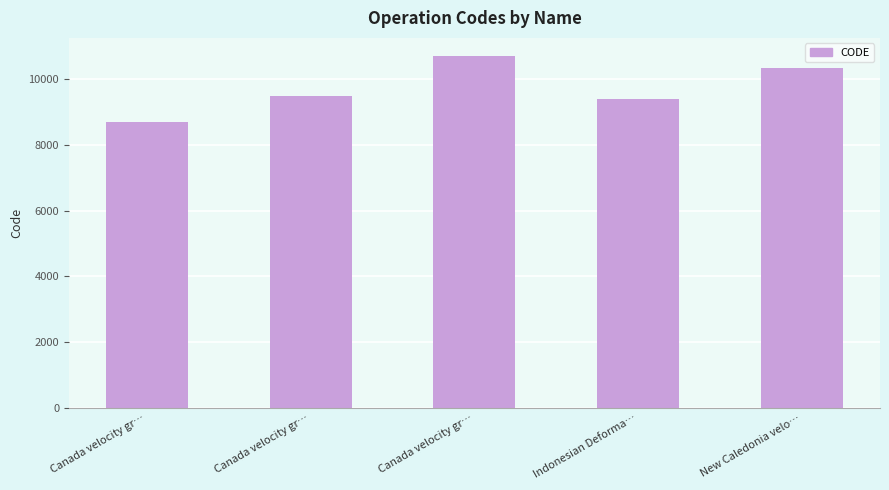

Count the number of data series in this chart.

1